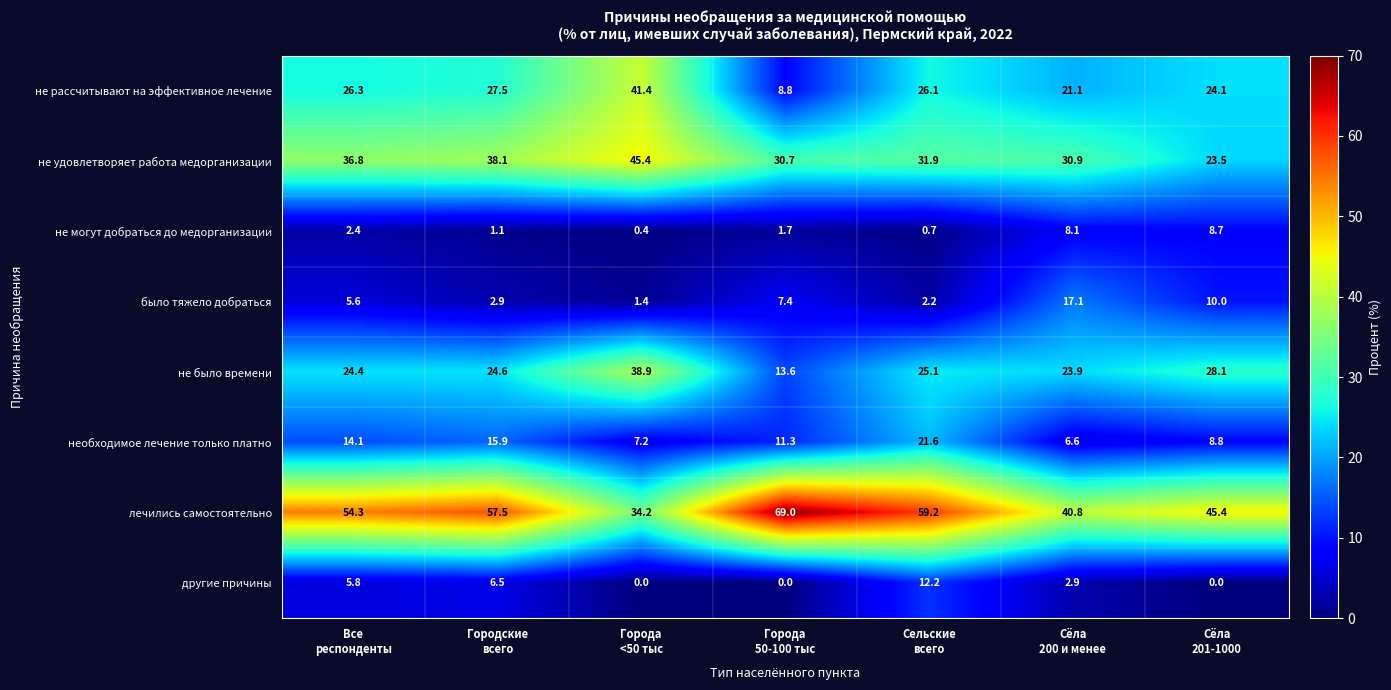

What is the greatest value displayed?

69.0